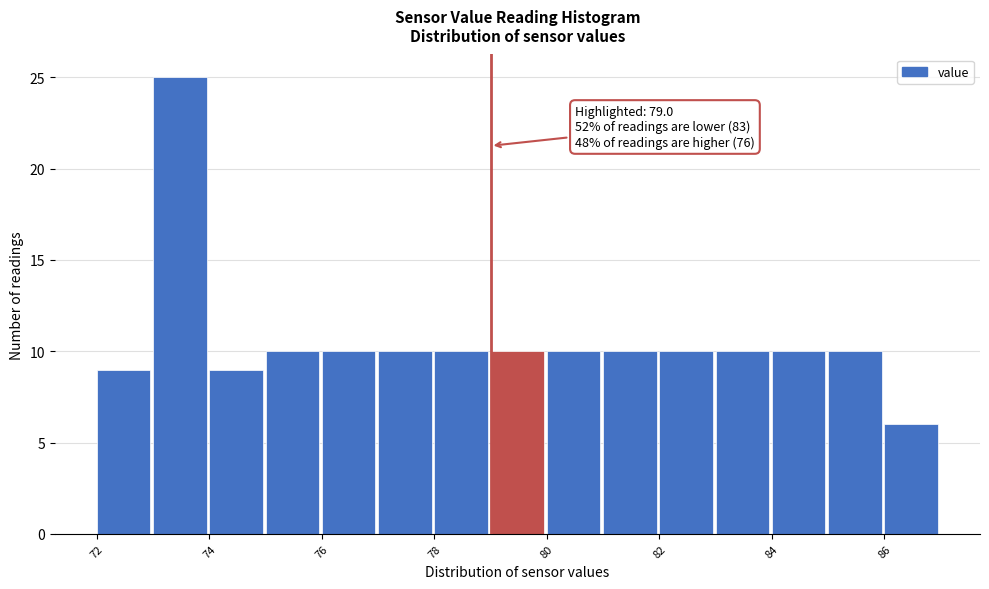

Which range on the x-axis has the tallest bar?

73 to 74